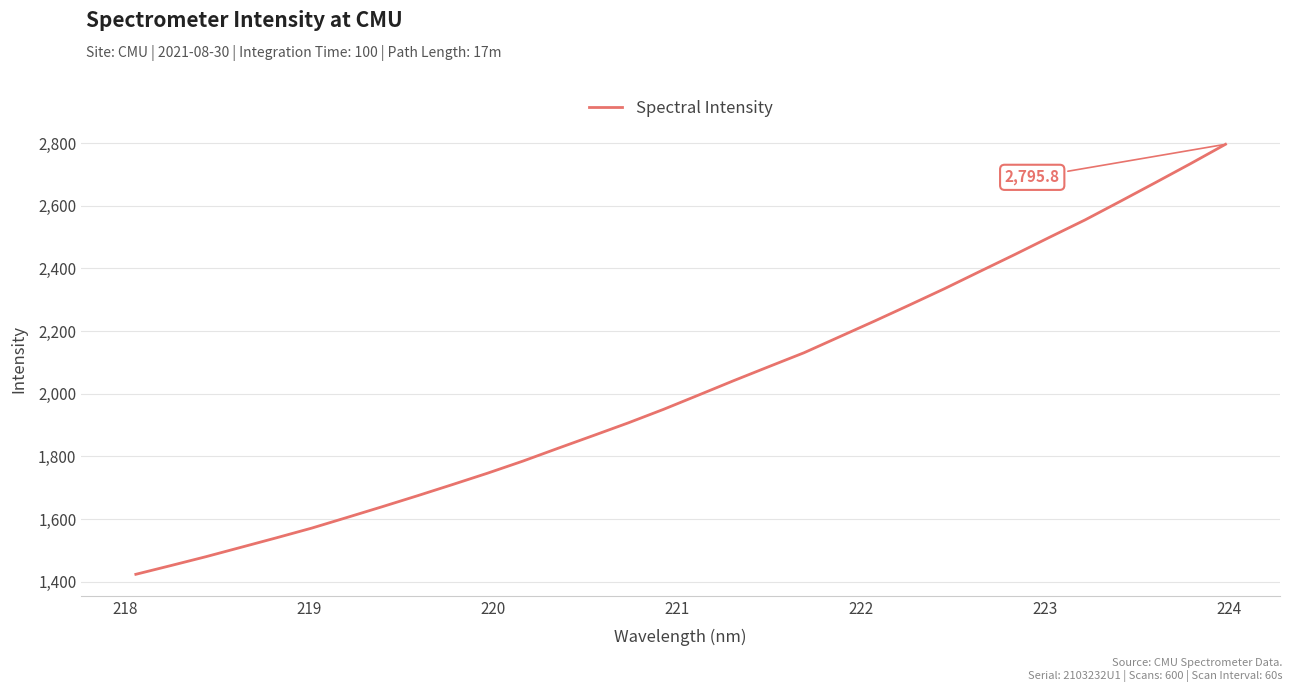

What is the difference between the maximum and minimum values?

1371.7